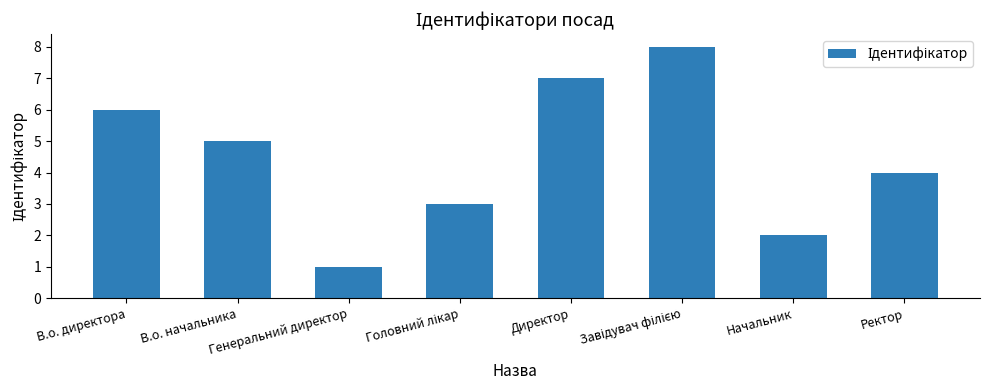

What is the sum of all values?

36